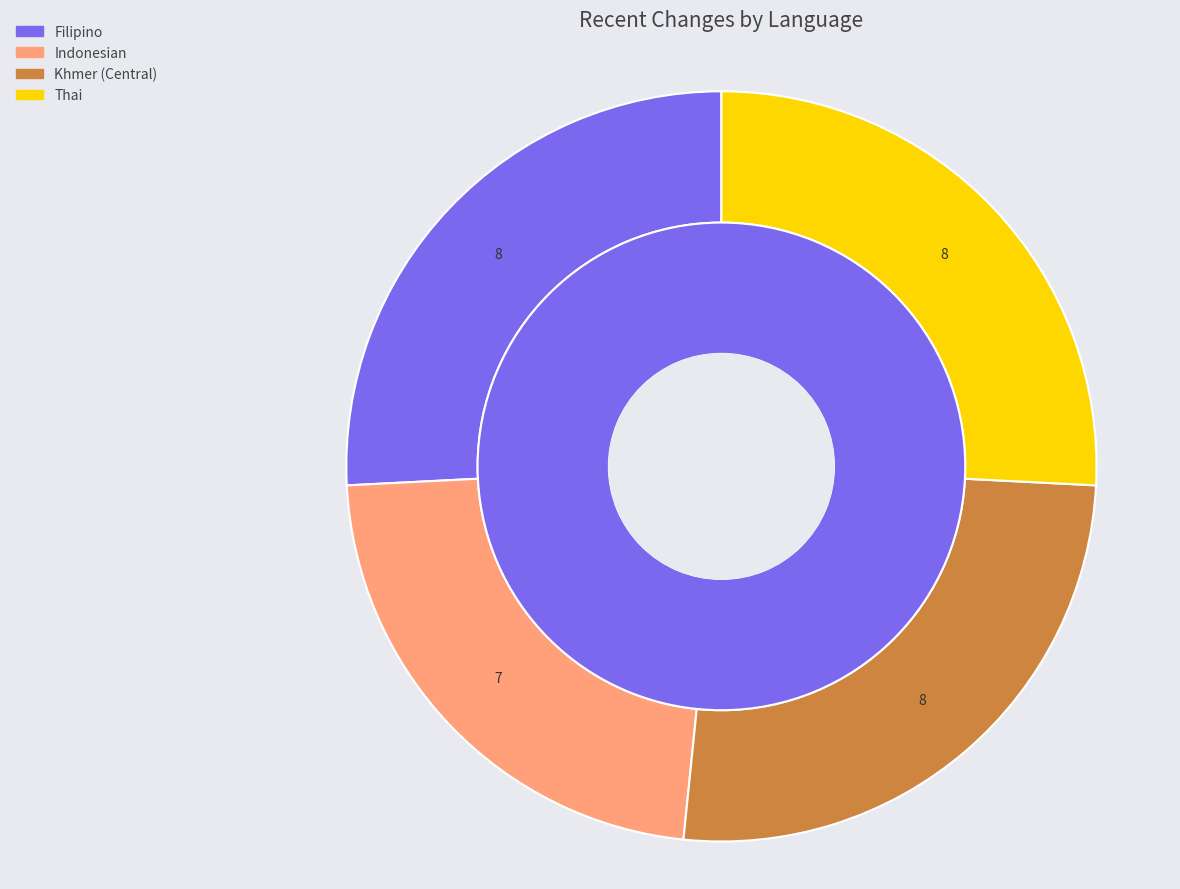

Count the number of slices in the pie.

6